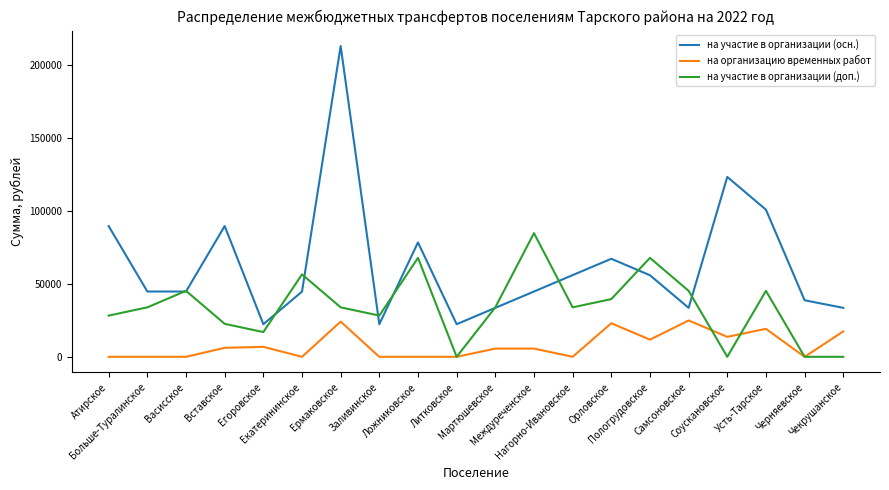

What are all the series names shown in the legend?

на участие в организации (осн.), на организацию временных работ, на участие в организации (доп.)